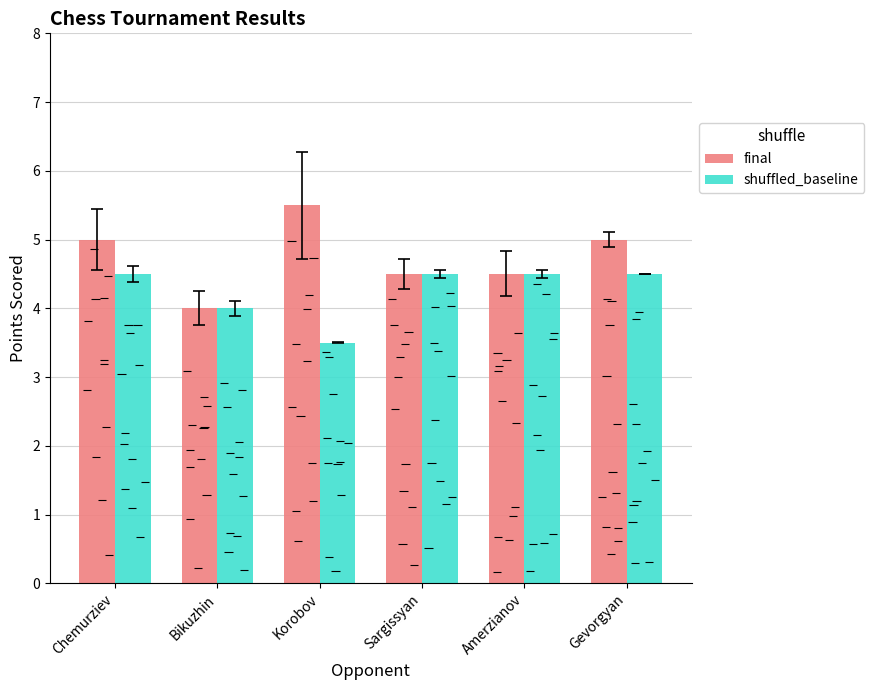

How many groups of bars are there?

6